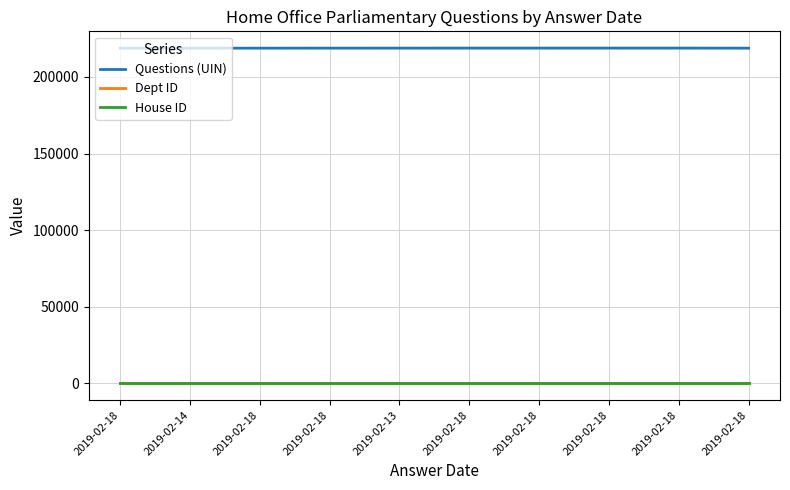

Is it true that Dept ID equals 1 at 2019-02-18?

True